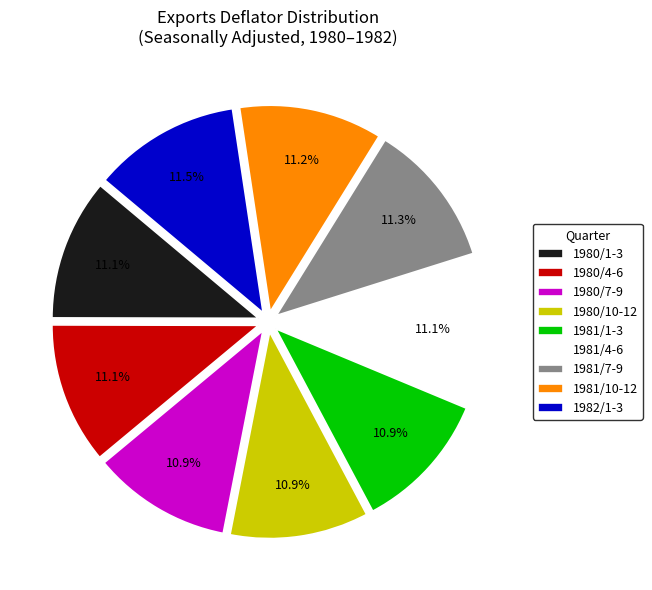

Does 1980/7-9 account for over 50% of the chart?

No